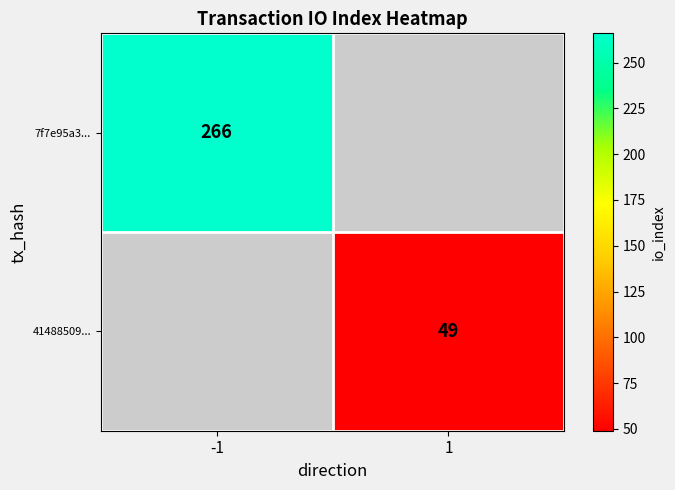

The 7f7e95a3... series shows 95.2 at -1. True or false?

False